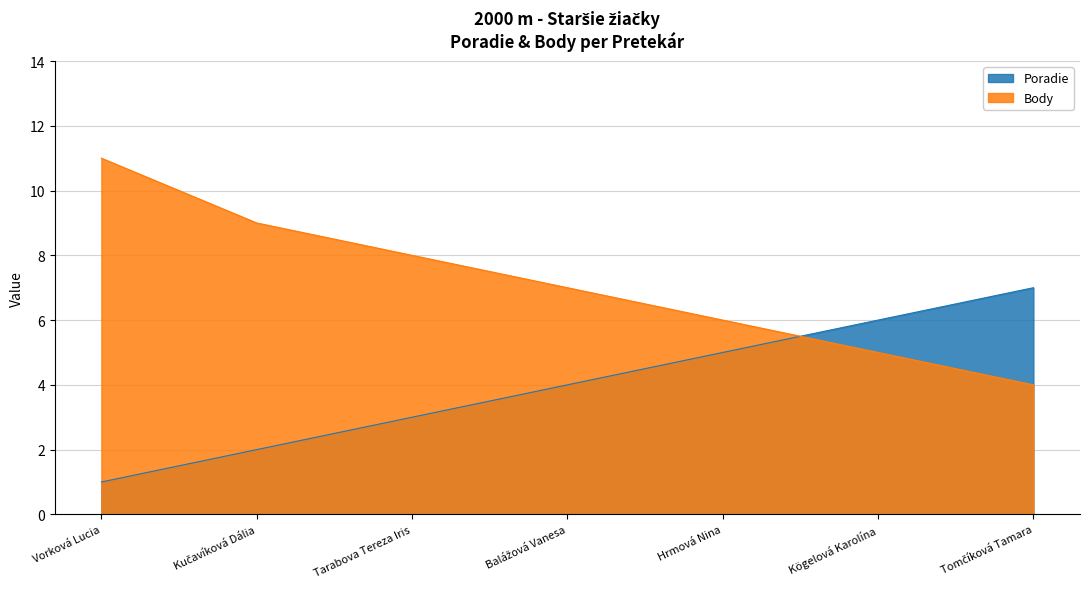

List the series in order of their peak value, lowest first.

Poradie, Body